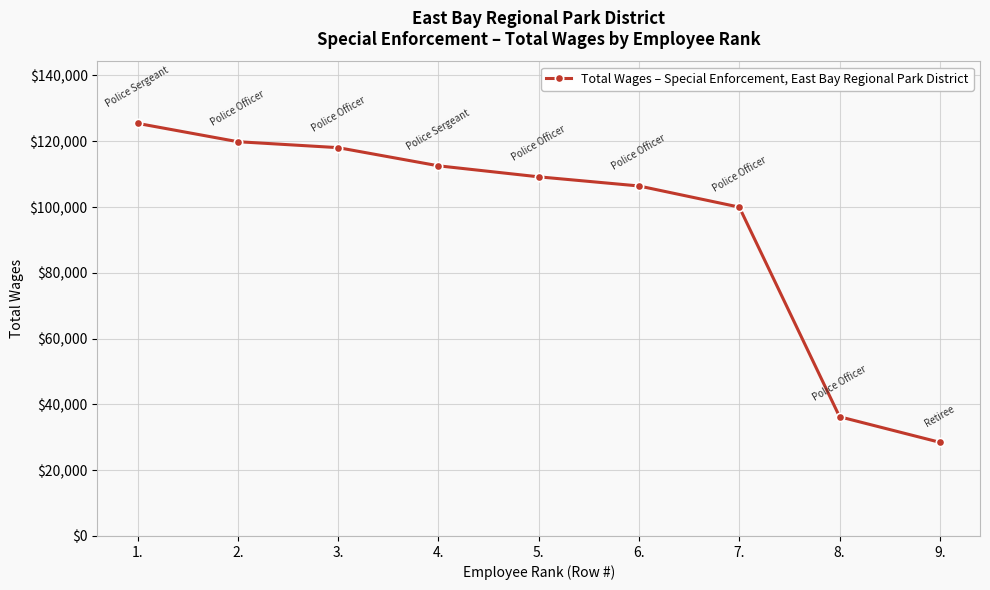

The value at 4. is 112528. True or false?

True